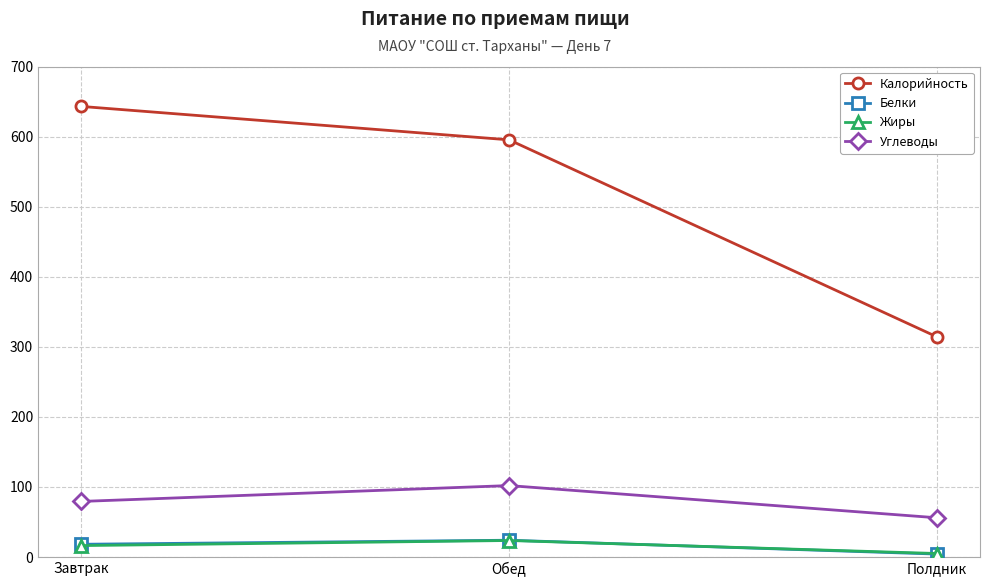

Is it true that Белки equals 4.2 at Полдник?

True